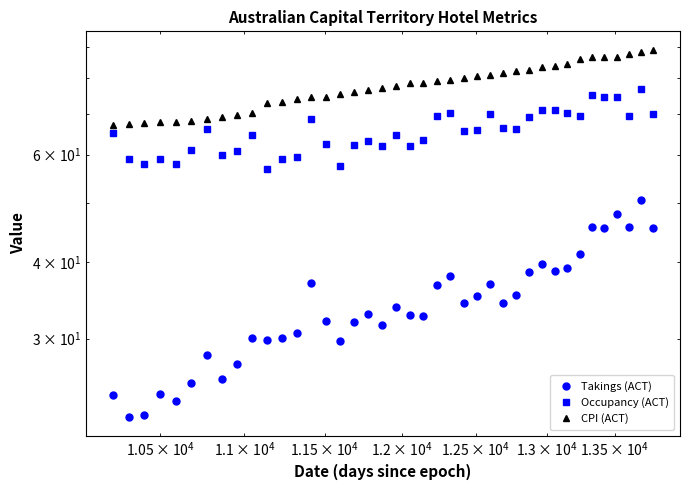

What is the value of the CPI (ACT) point at the 22nd from the left?

78.6